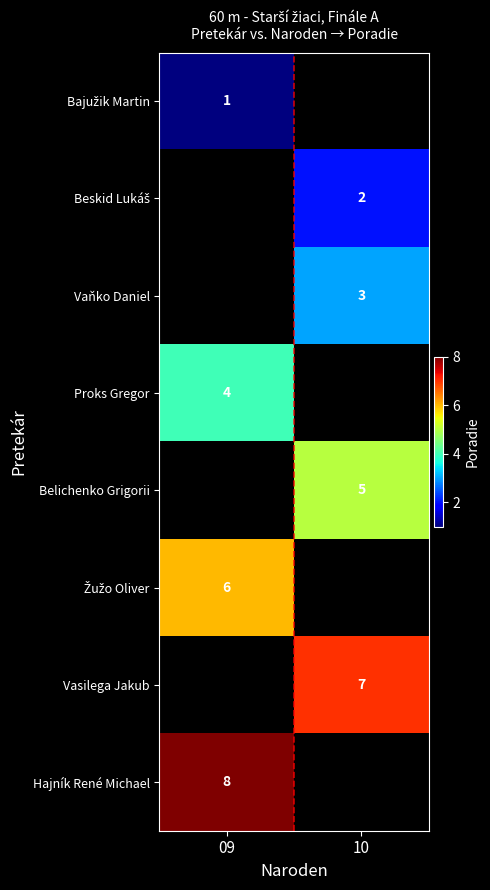

The Belichenko Grigorii series shows 2 at 10. True or false?

False